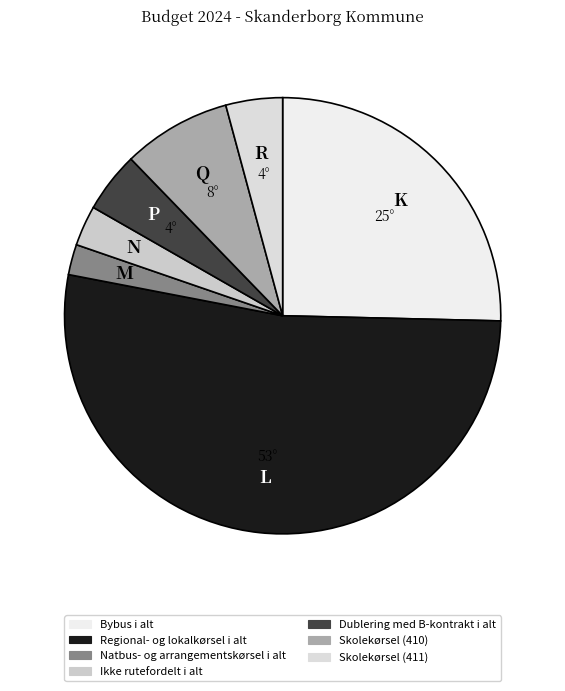

What is the change in value from Natbus- og arrangementskørsel i alt to Dublering med B-kontrakt i alt?

+454963.9